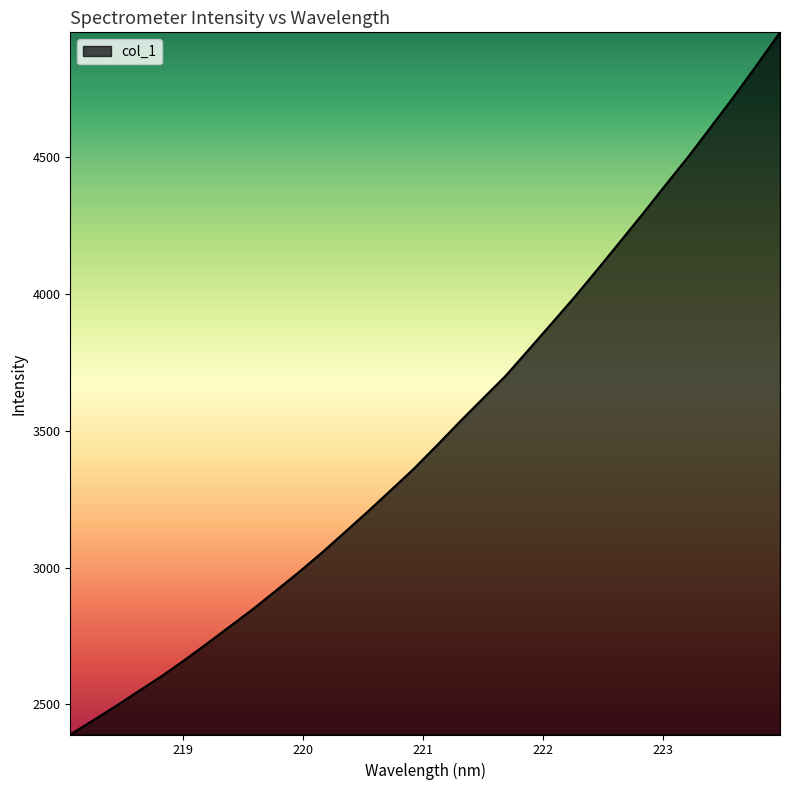

How many values are below 3446?

16